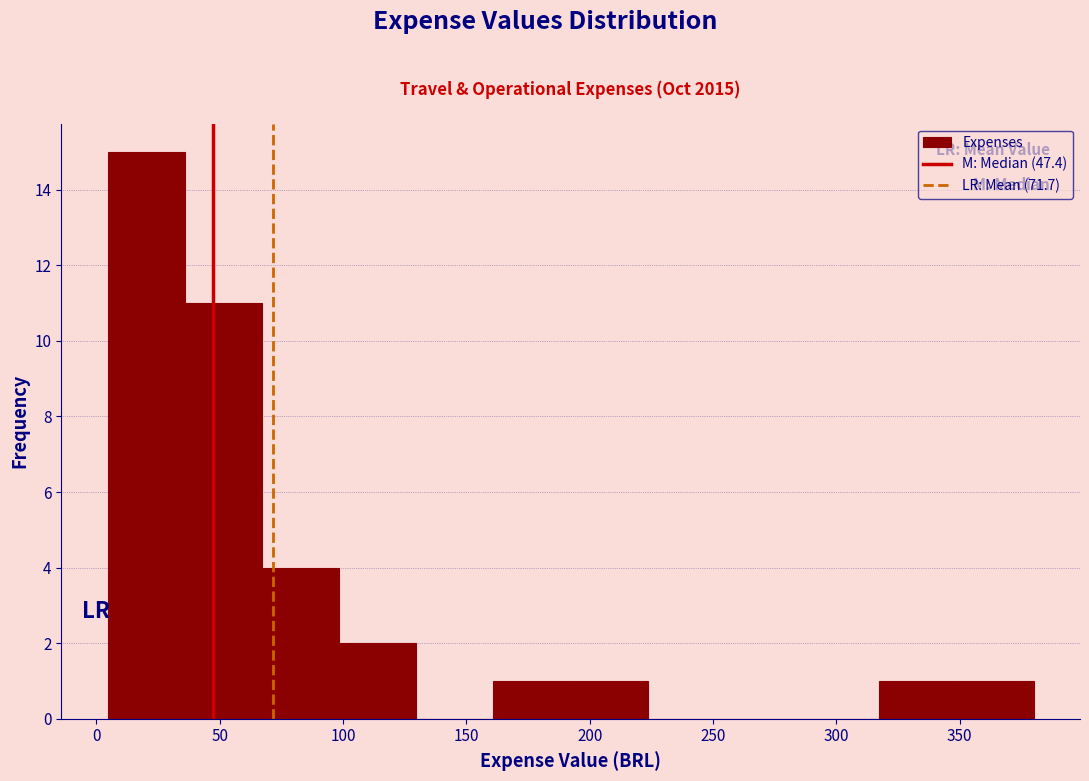

What is the height of the bar covering 35 to 65 on the x-axis? Neither the bar edges nor the heights are printed on the chart, so give them approximately, as read against the axes.

11